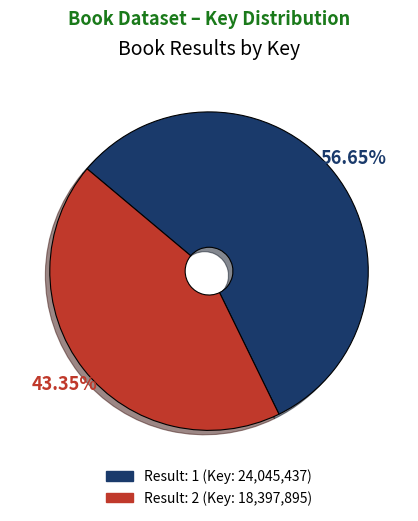

Is there a majority slice in this chart?

Yes